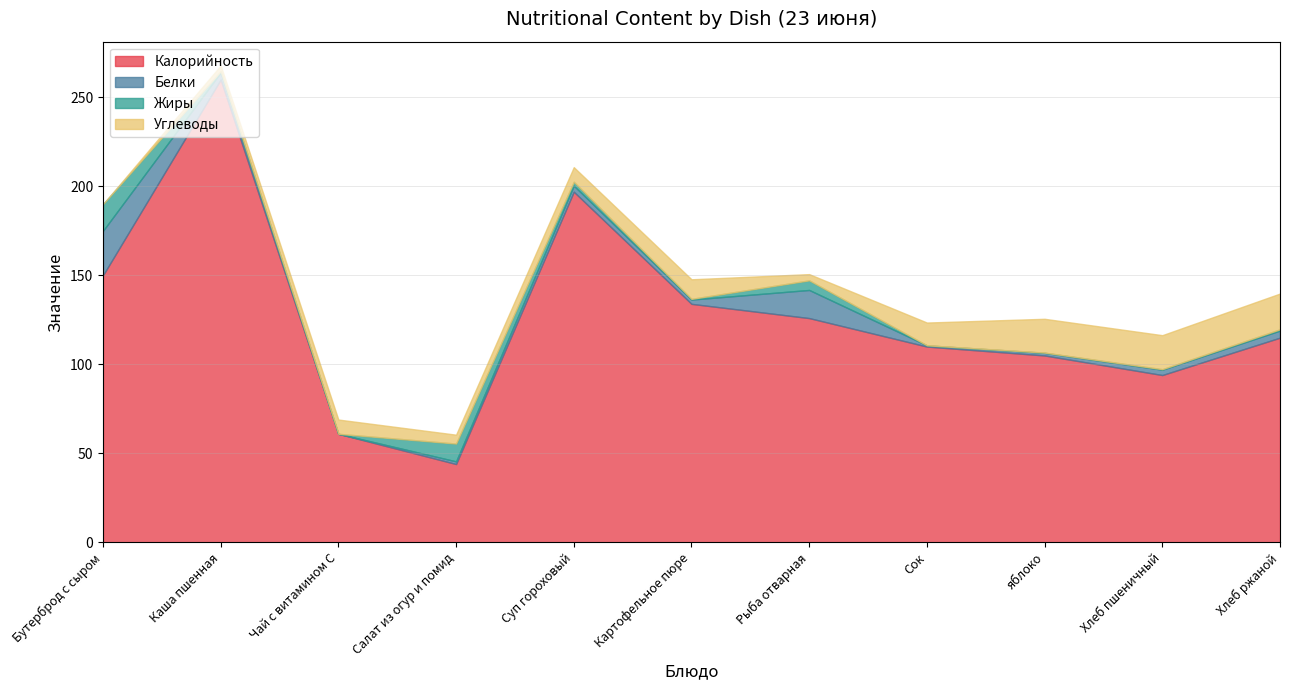

At which label does Углеводы first exceed 8?

Суп гороховый